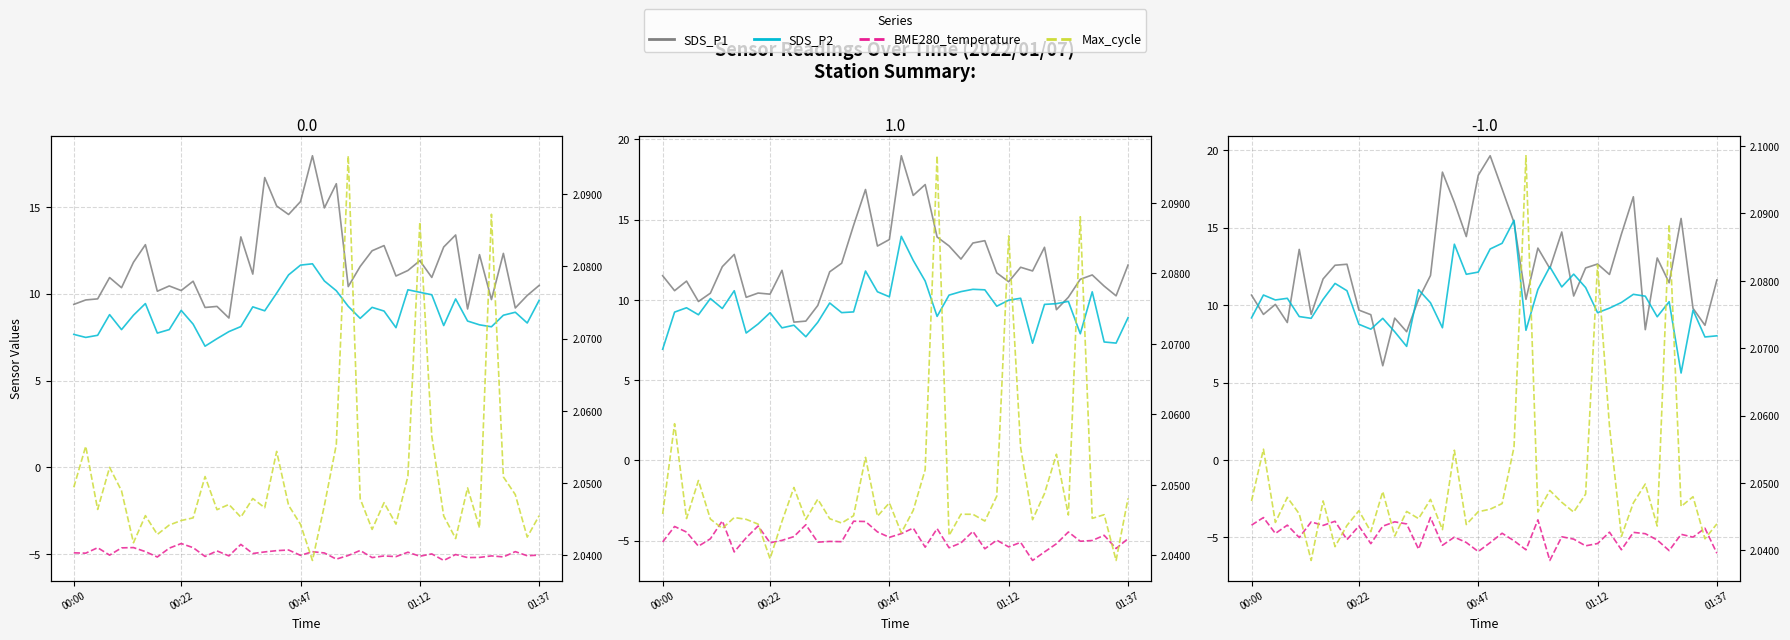

The value of Max_cycle at 33 is 30062.0. True or false?

False